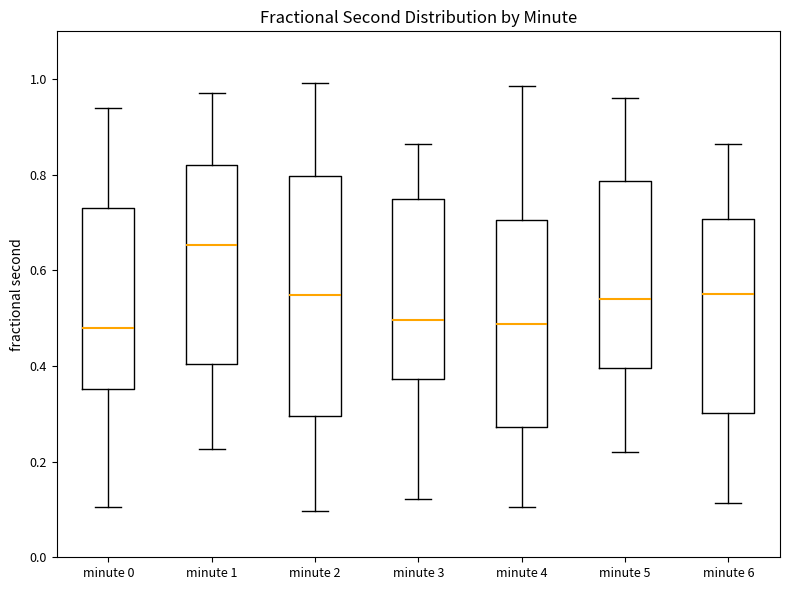

Which box is the tallest, from its lower edge to its upper edge?

minute 2